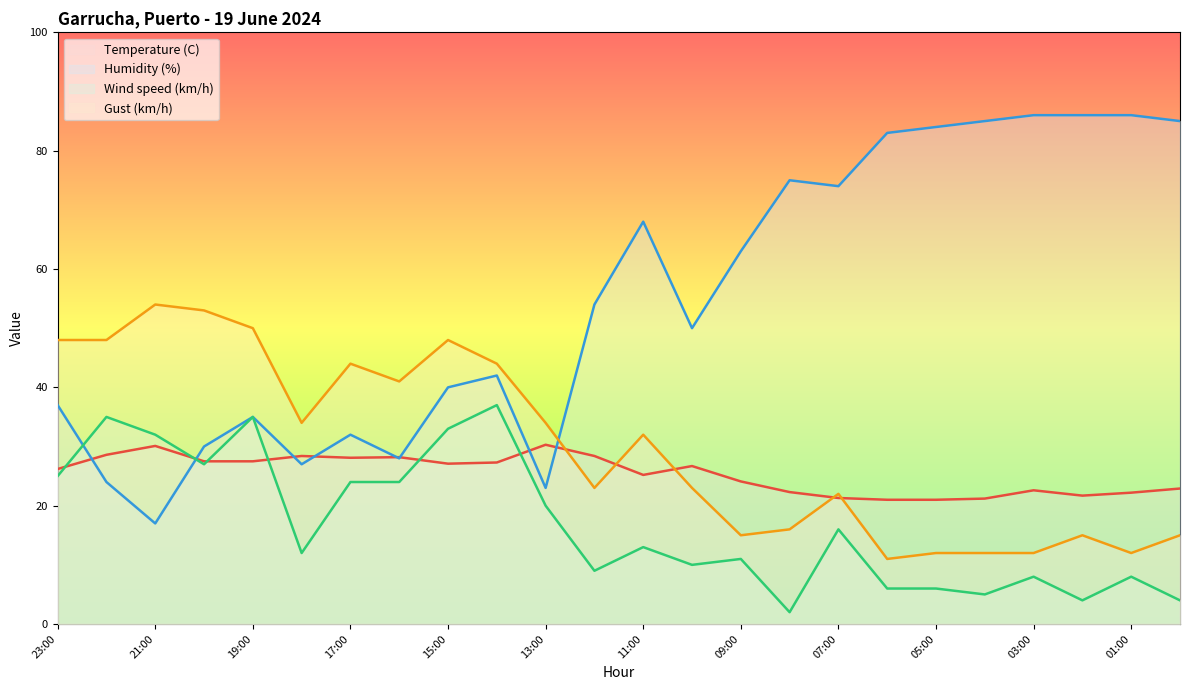

What is the maximum value shown in the chart?

86.0